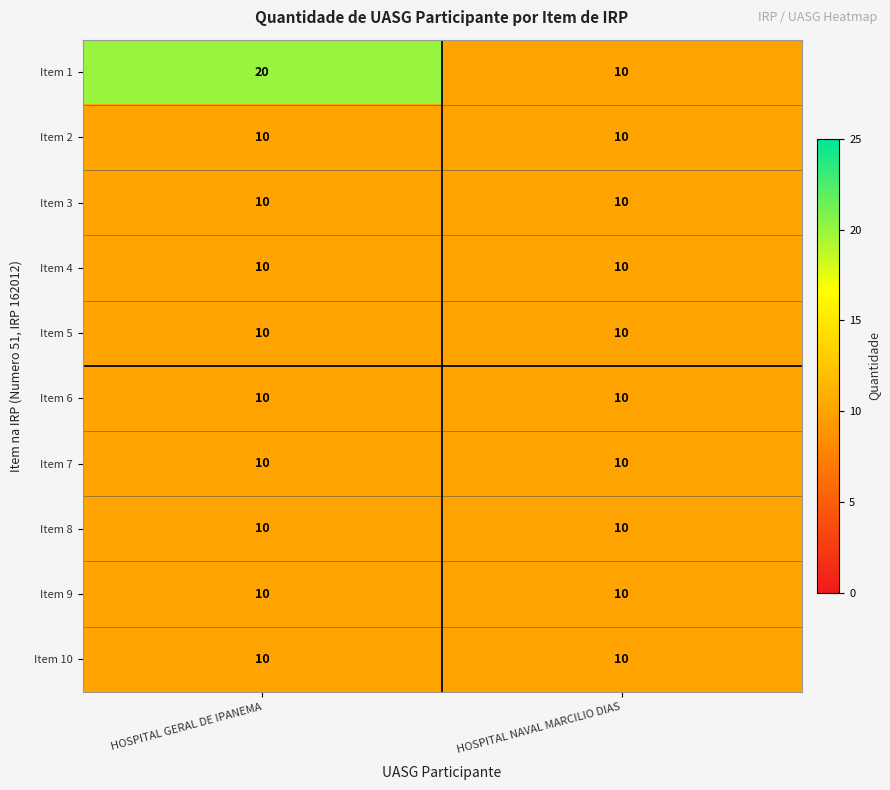

The value of Item 8 at HOSPITAL GERAL DE IPANEMA is 18. True or false?

False